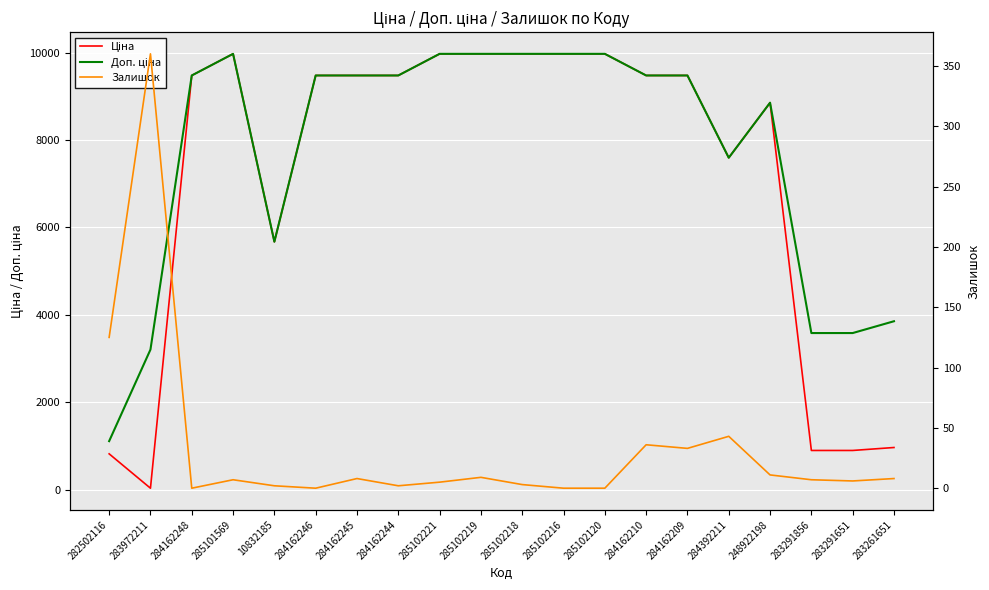

Reading right to left, list all the values displayed in this chart.

Ціна: 283261651=963.5	283291651=895.9	283291856=895.9	248922198=8856.7	284392211=7596.5	284162209=9480.1	284162210=9480.1	285102120=9975.0	285102216=9975.0	285102218=9975.0	285102219=9975.0	285102221=9975.0	284162244=9480.1	284162245=9480.1	284162246=9480.1	10832185=5673.8	285101569=9975.0	284162248=9480.1	283972211=32.0	282502116=818.5
Доп. ціна: 283261651=3854.0	283291651=3583.6	283291856=3583.6	248922198=8856.7	284392211=7596.5	284162209=9480.1	284162210=9480.1	285102120=9975.0	285102216=9975.0	285102218=9975.0	285102219=9975.0	285102221=9975.0	284162244=9480.1	284162245=9480.1	284162246=9480.1	10832185=5673.8	285101569=9975.0	284162248=9480.1	283972211=3205.0	282502116=1109.2
Залишок: 283261651=8.0	283291651=6.0	283291856=7.0	248922198=11.0	284392211=43.0	284162209=33.0	284162210=36.0	285102120=0.0	285102216=0.0	285102218=3.0	285102219=9.0	285102221=5.0	284162244=2.0	284162245=8.0	284162246=0.0	10832185=2.0	285101569=7.0	284162248=0.0	283972211=360.0	282502116=125.0